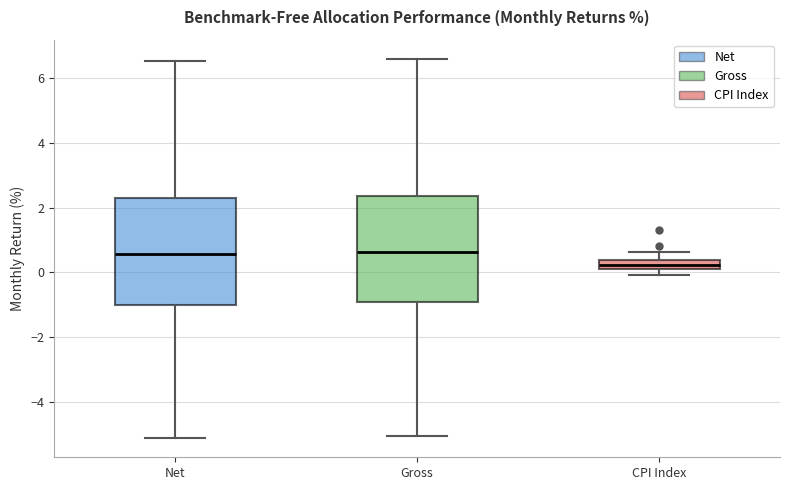

Where is the lower edge of the box for Net on the y-axis? The values are not printed on the chart, so give them approximately, as read against the axis.

-1.0